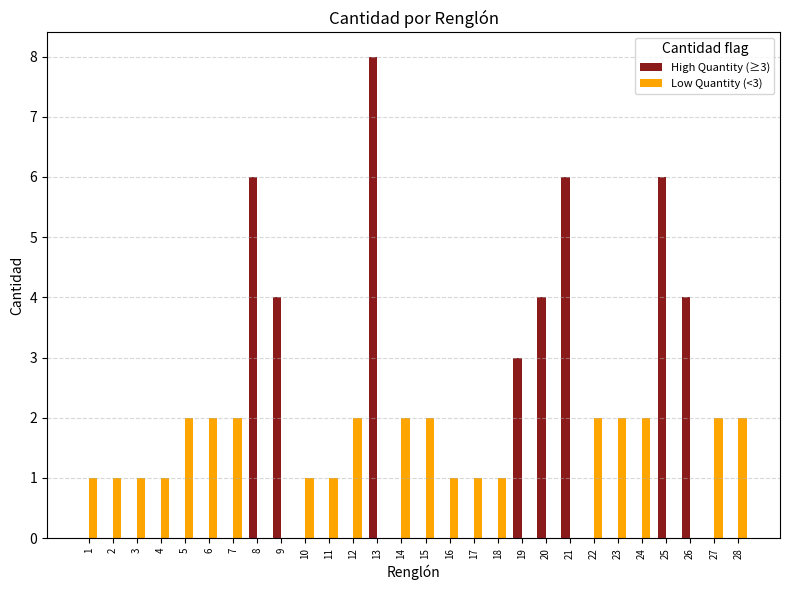

Is the value of Low Quantity (<3) at 16 greater than the value of High Quantity (≥3) at 2?

Yes